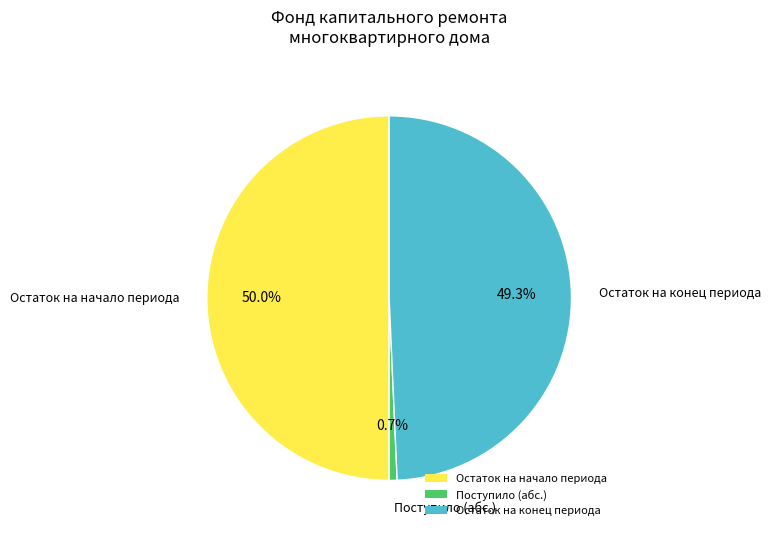

Do Остаток на конец периода and Остаток на начало периода together represent more than half of the pie?

Yes